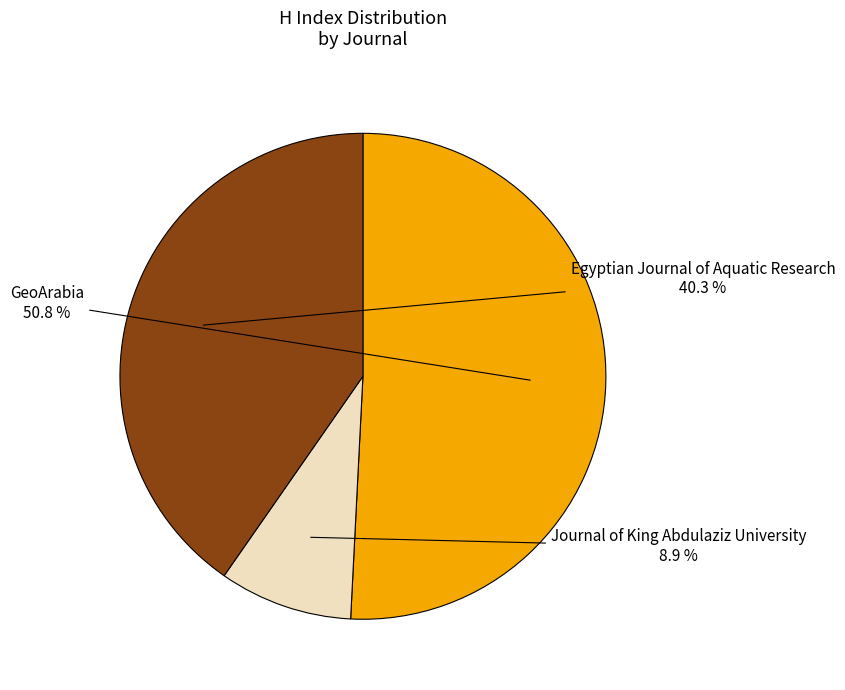

Do GeoArabia and Journal of King Abdulaziz University together represent more than half of the pie?

Yes